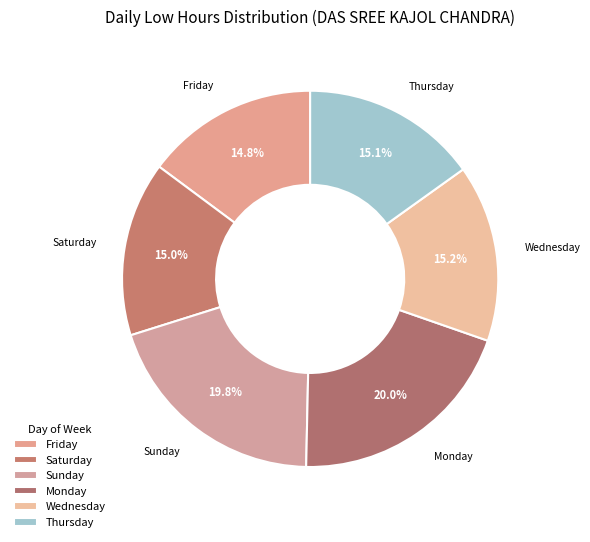

Count the number of slices in the pie.

6